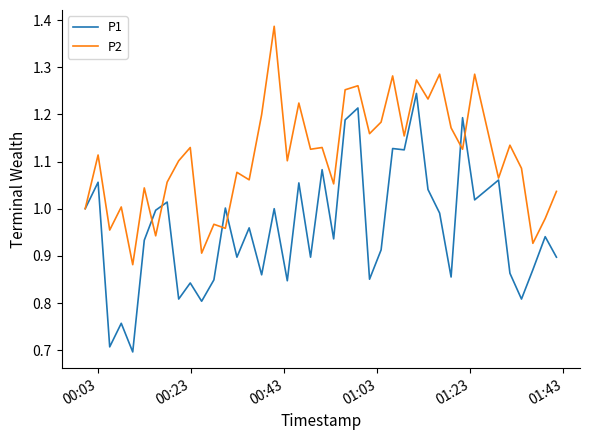

Does the chart have visible grid lines?

No